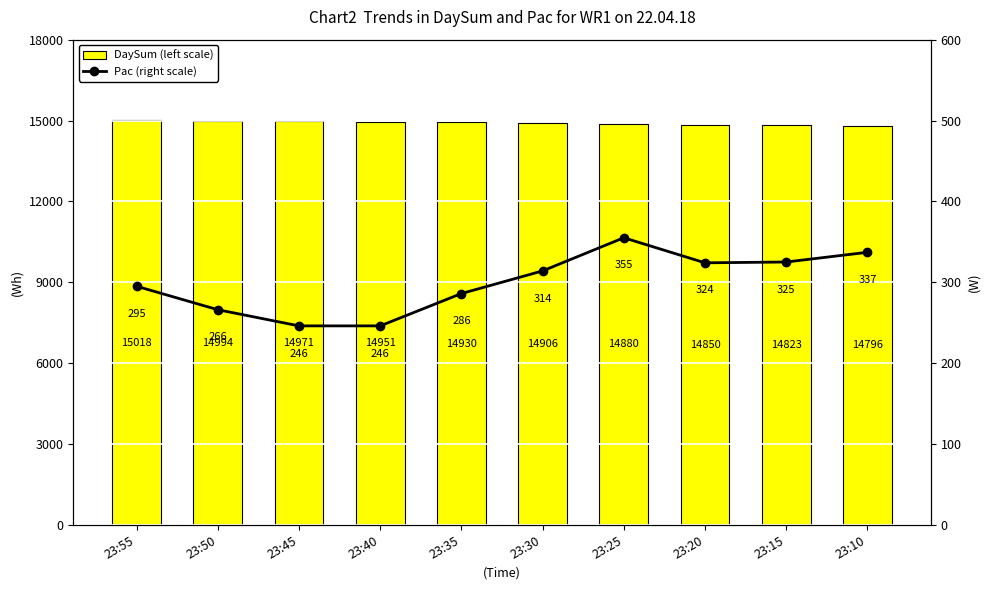

Where does the Pac (right scale) series first go above 314?

23:25